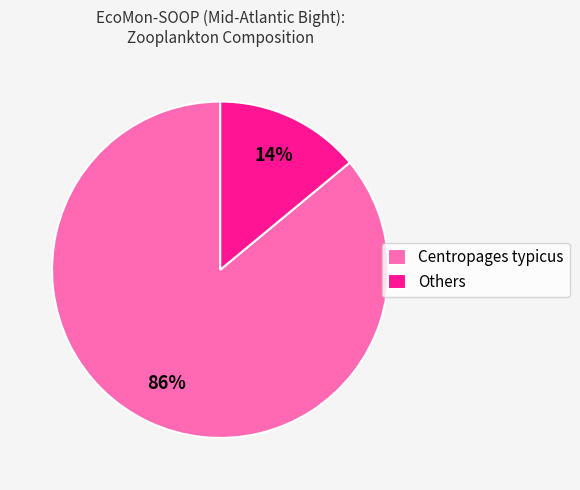

To the nearest percent, what is the difference between the Others and Centropages typicus slice percentages?

72%